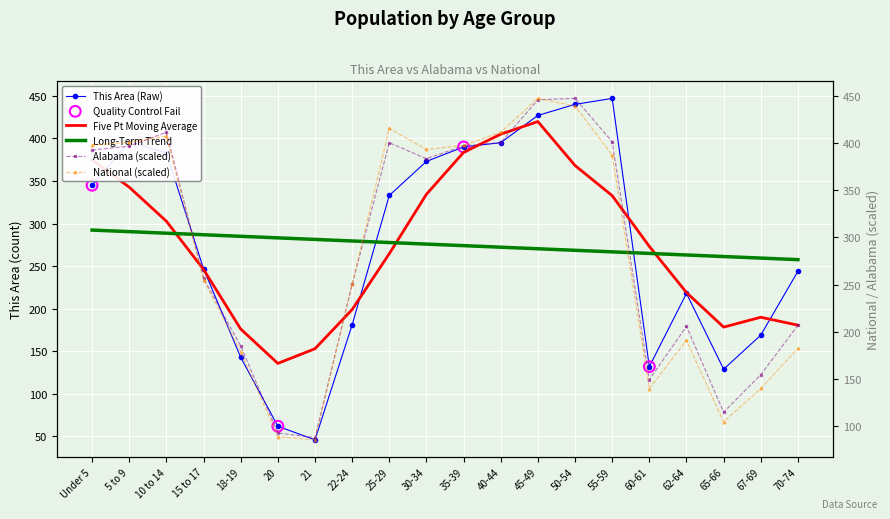

At which category is the sum across all series the highest?

50-54